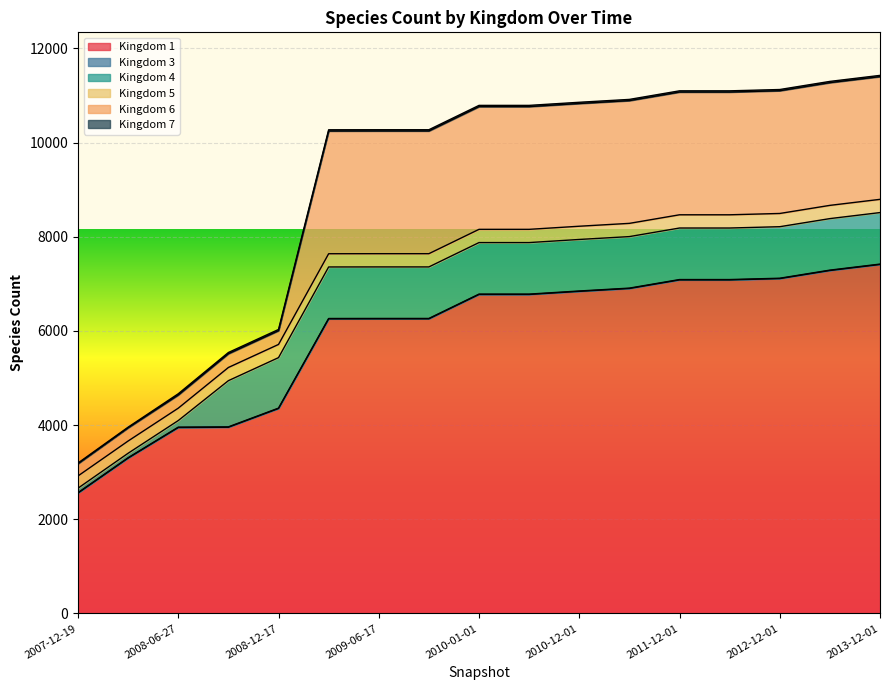

At which category is the sum across all series the highest?

2013-12-01